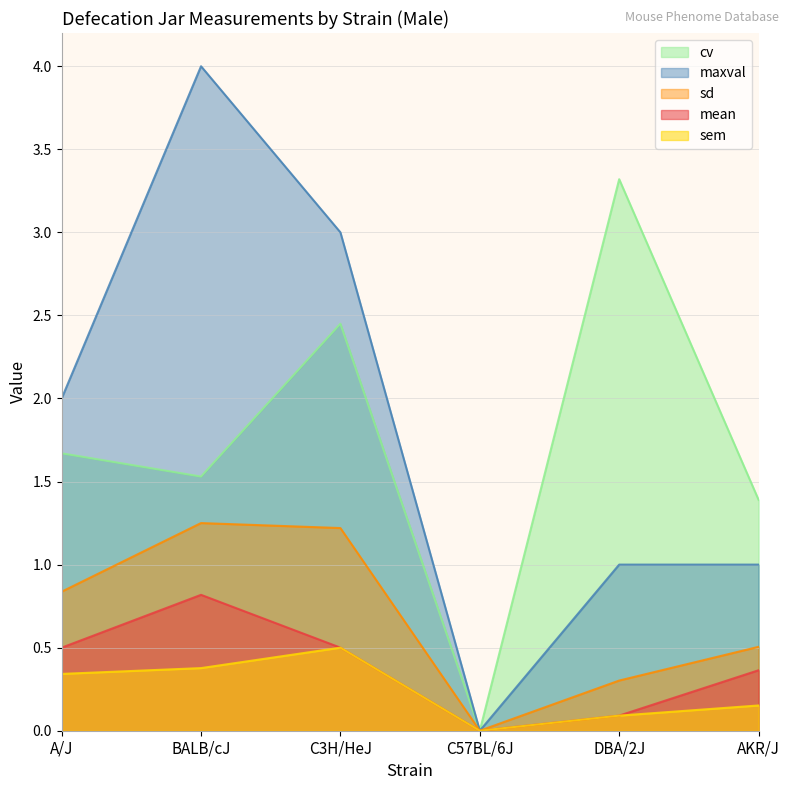

How many lines are shown in the chart?

5